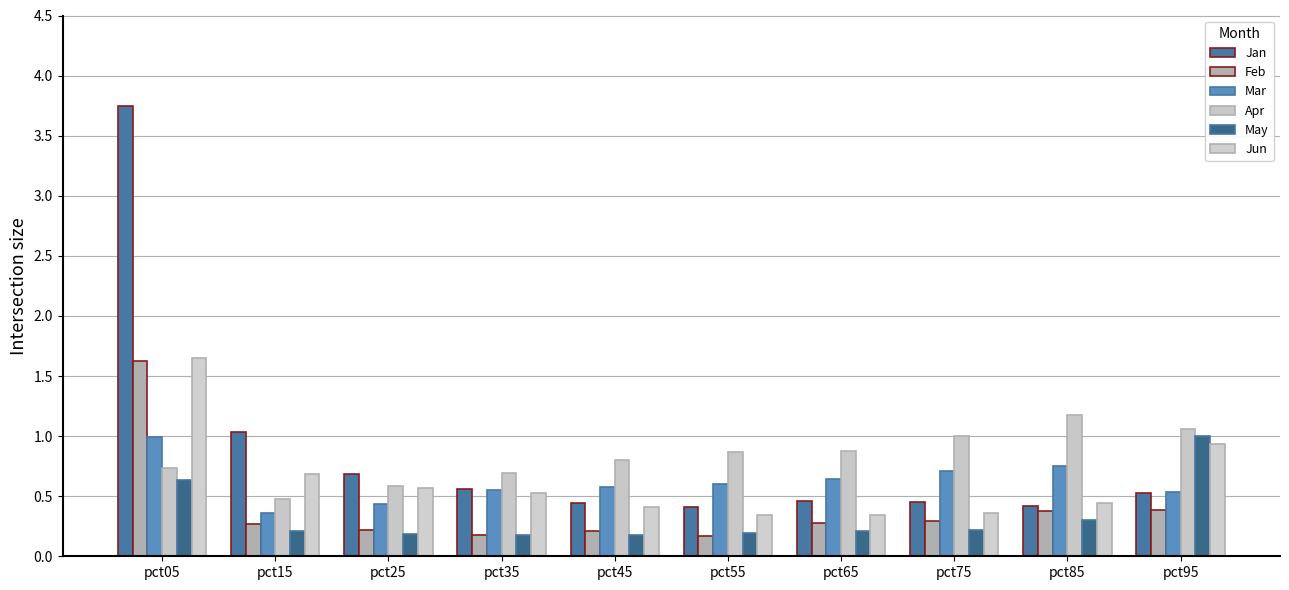

What is the maximum value for May?

1.0